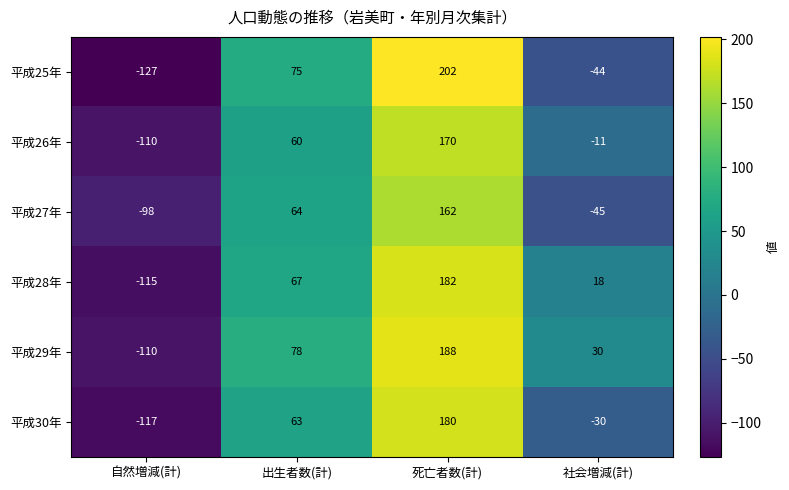

What is the average value of the 平成27年 series?

21